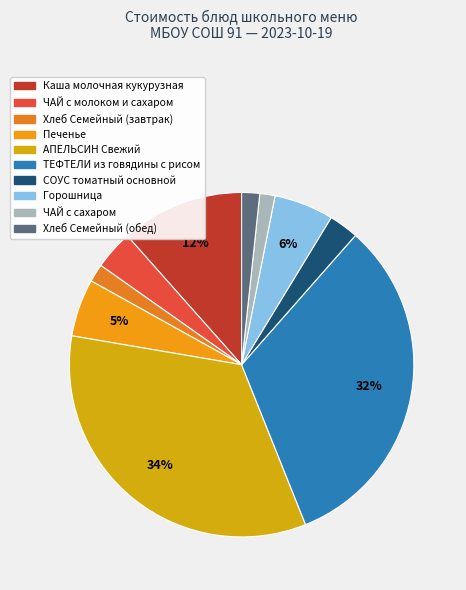

Count the number of slices in the pie.

10